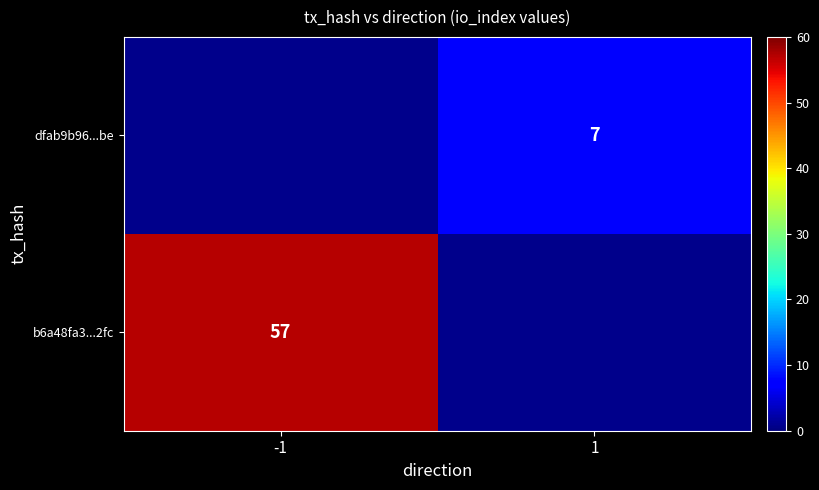

The value of b6a48fa3...2fc at -1 is 57. True or false?

True